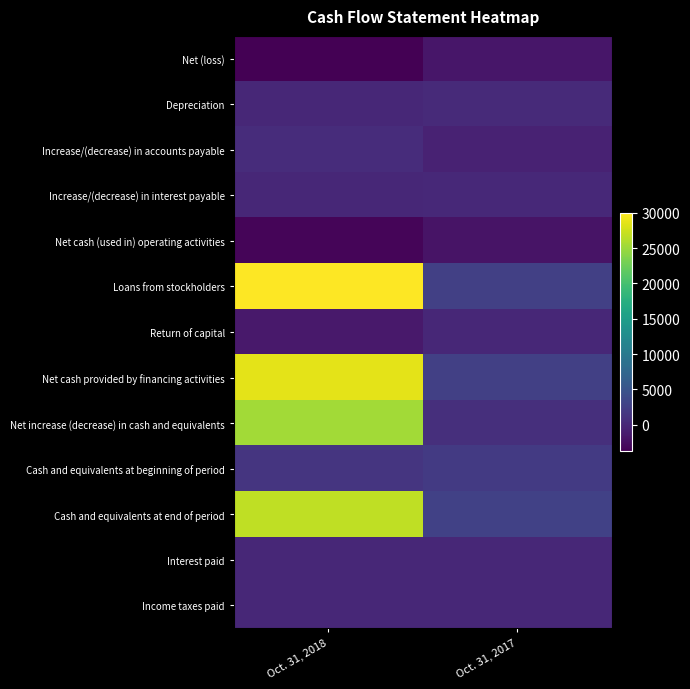

What is the spread (max minus min) of values at Oct. 31, 2018?

33749